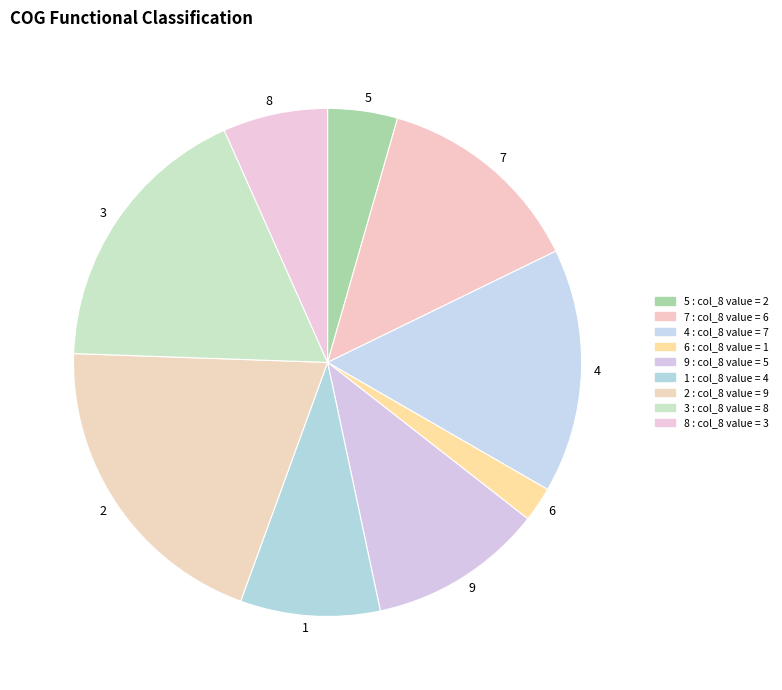

Count the number of slices in the pie.

9